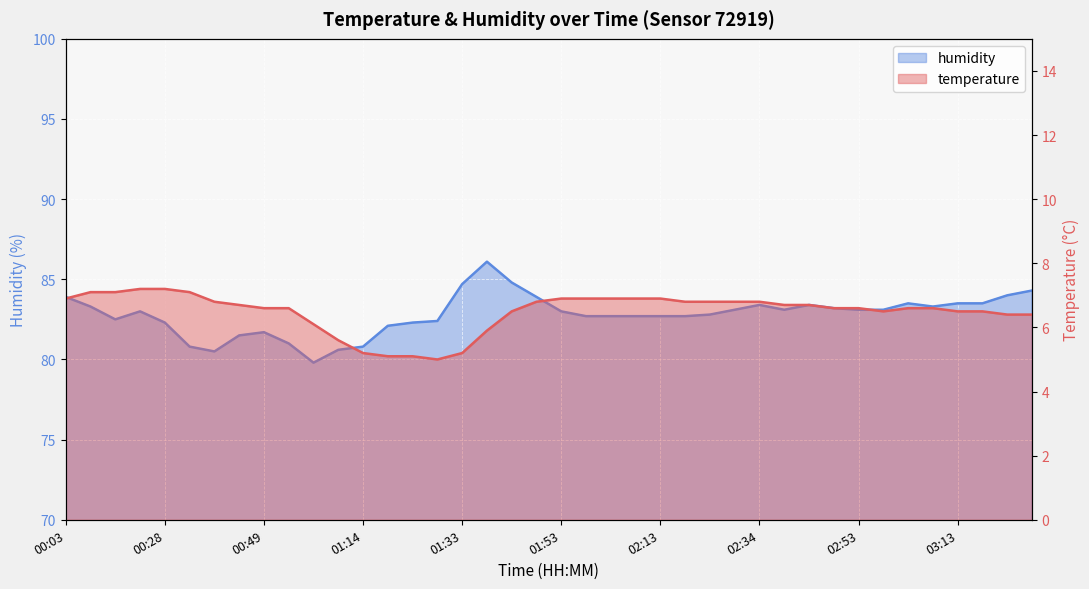

True or false: temperature and humidity intersect in this chart.

False